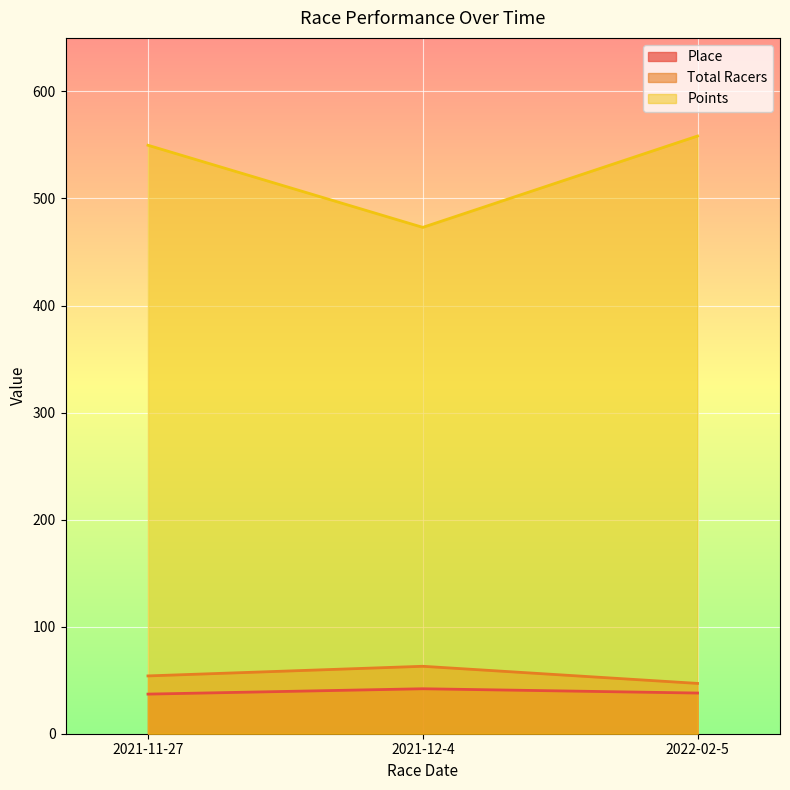

Which label corresponds to the smallest value in the chart?

2021-11-27